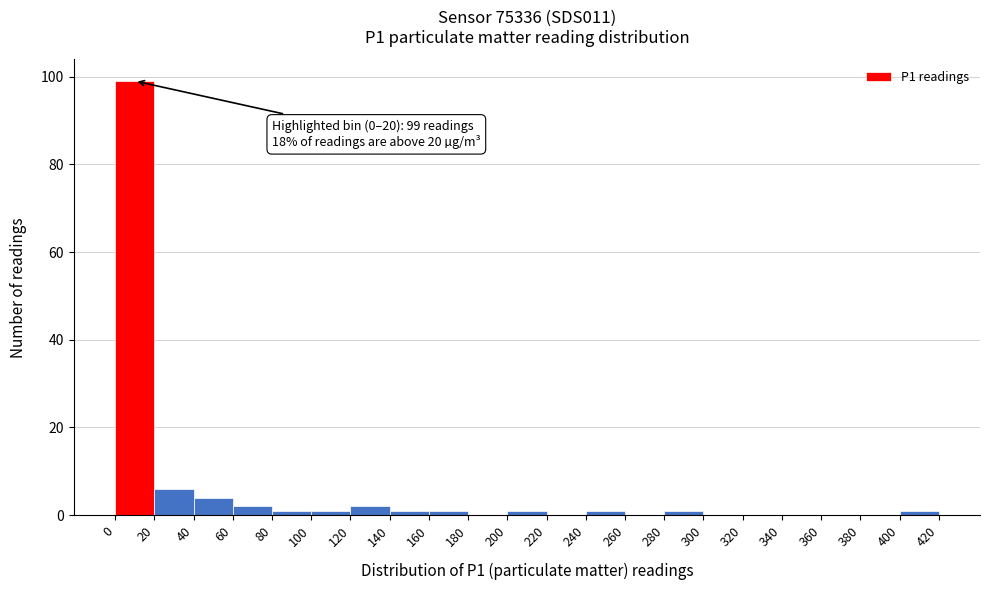

Which range on the x-axis has the tallest bar?

0 to 20